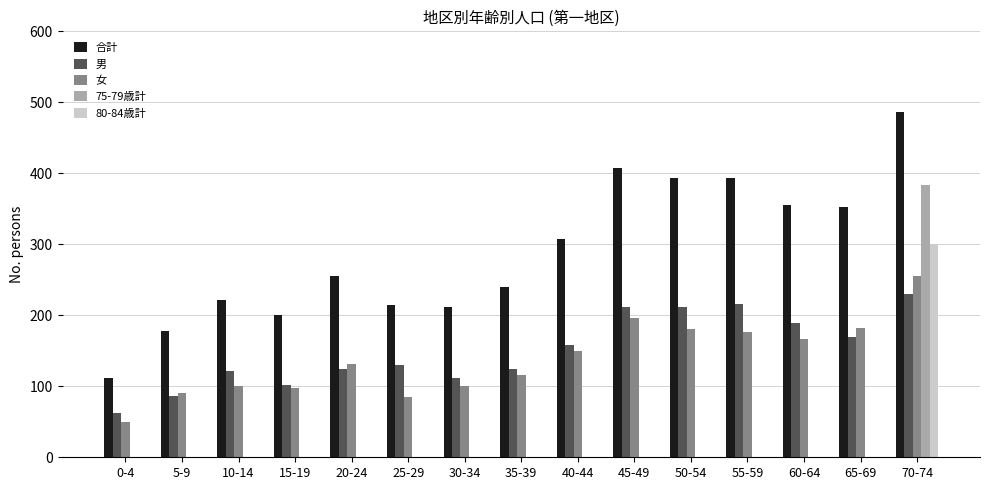

How many series are shown in this chart?

5